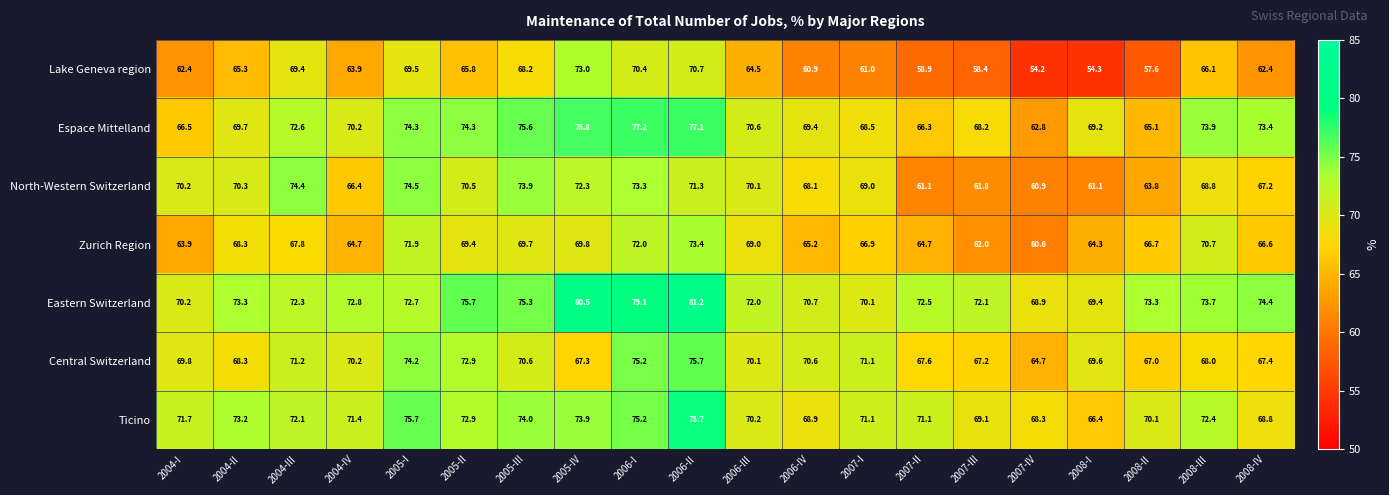

Which series has the largest total across all categories?

Eastern Switzerland